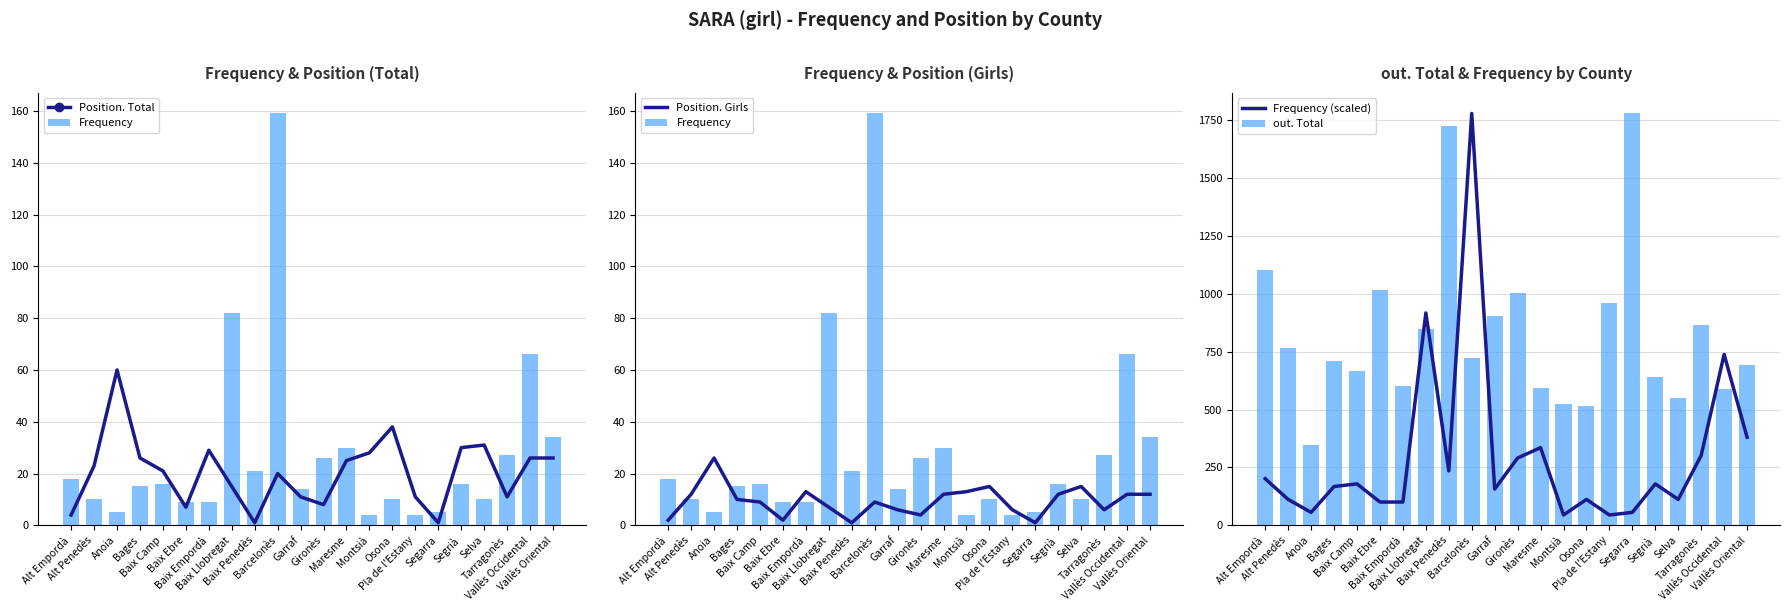

Is the value of out. Total at Pla de l'Estany greater than the value of Position. Girls at Tarragonès?

Yes